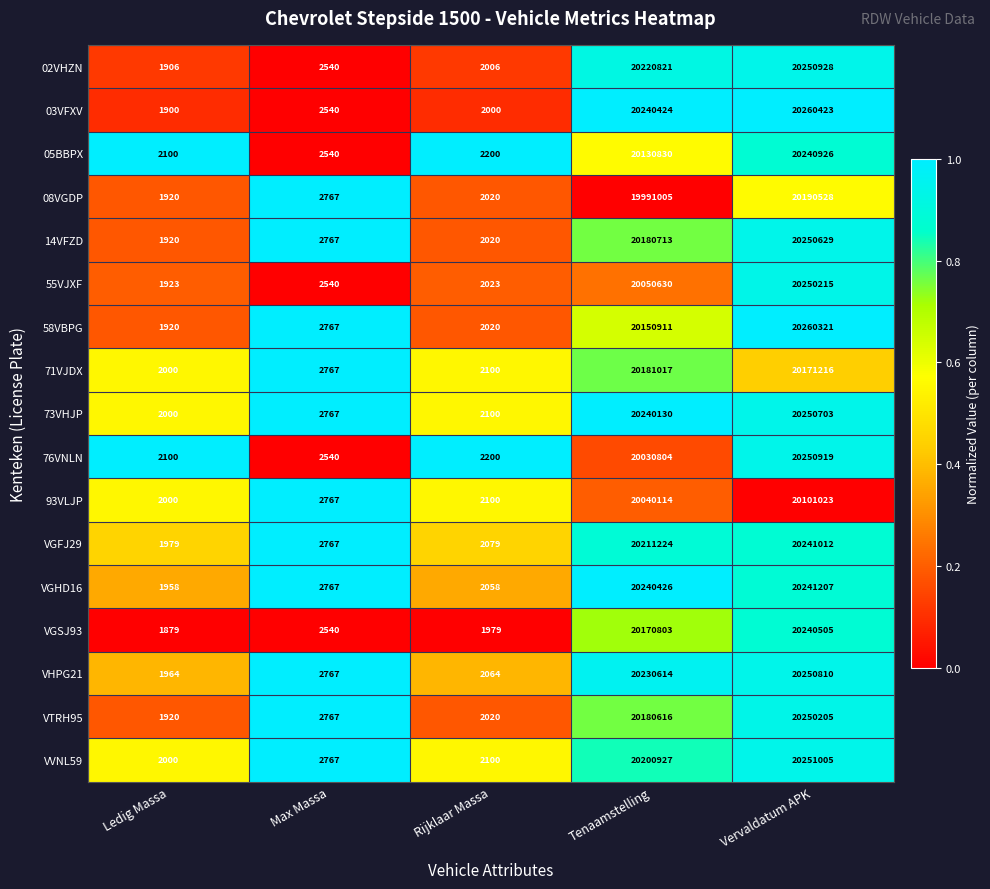

Which series changed the most between Rijklaar Massa and Tenaamstelling?

03VFXV